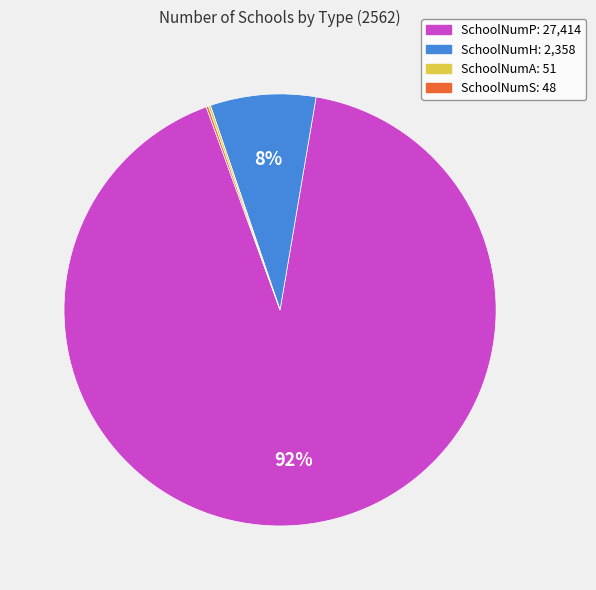

Which category has the biggest portion of the pie?

SchoolNumP